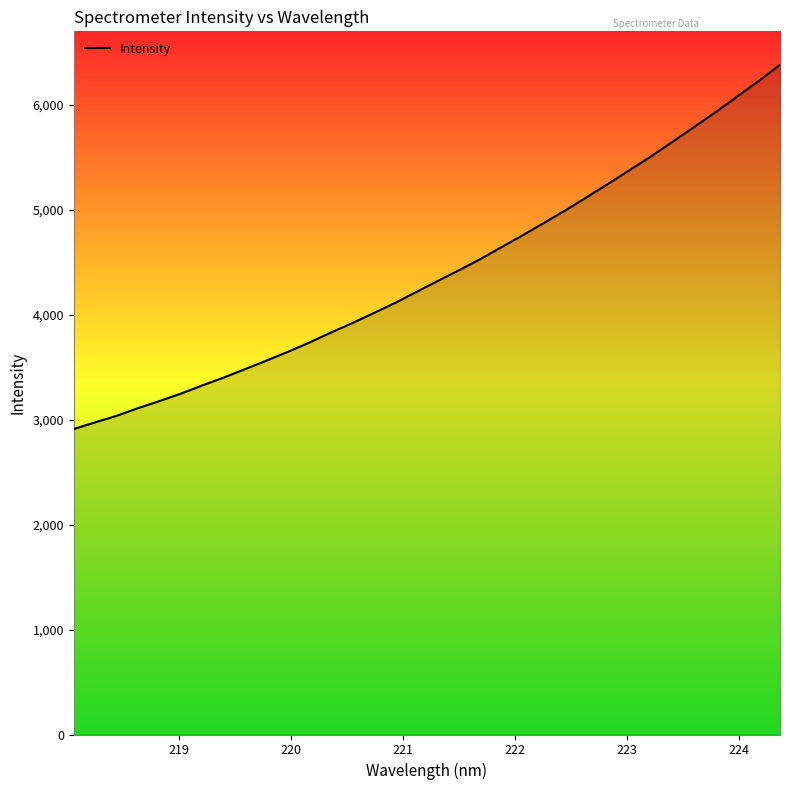

What is the difference between the maximum and minimum values?

3470.8